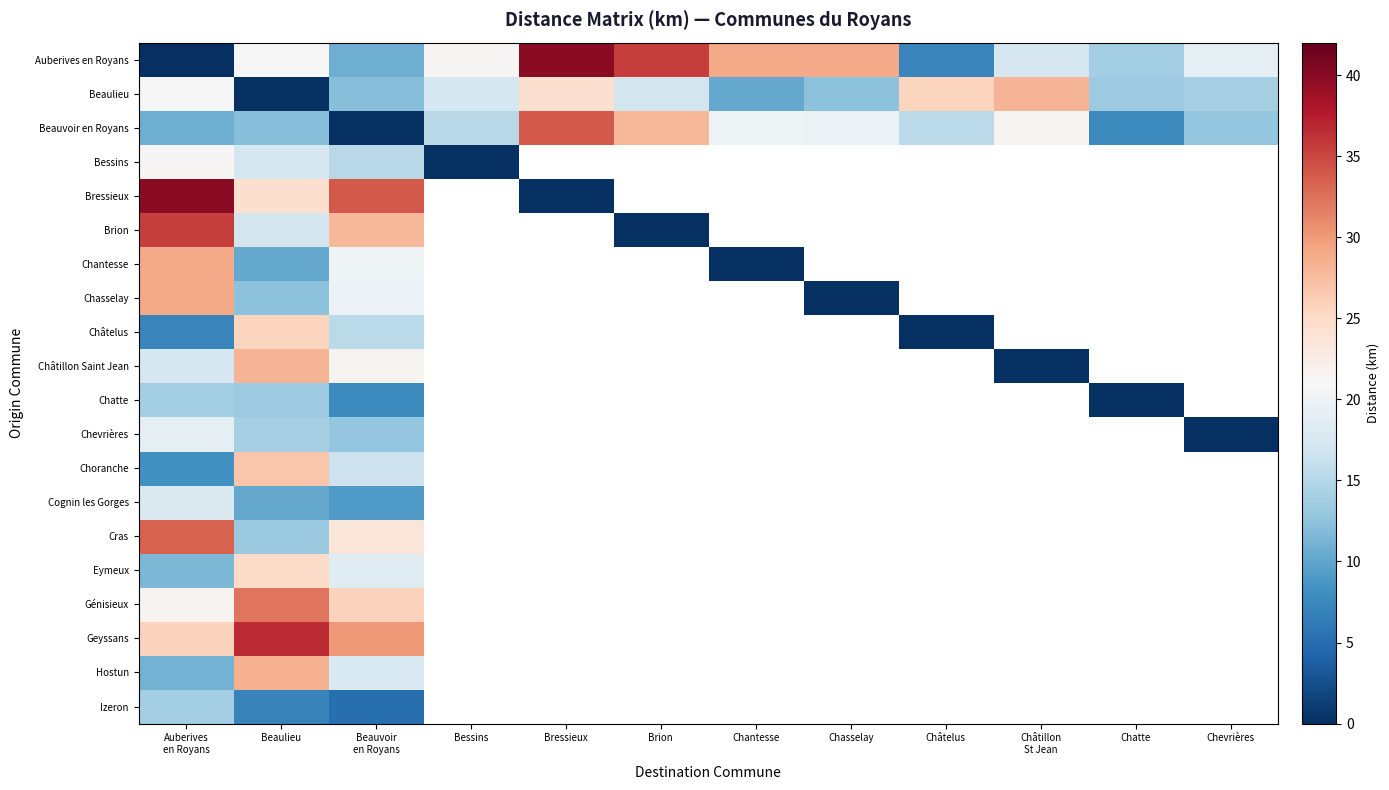

At Bressieux, list the series in order from smallest to largest.

Bressieux, Beaulieu, Beauvoir en Royans, Auberives en Royans, Bessins, Brion, Chantesse, Chasselay, Châtelus, Châtillon Saint Jean, Chatte, Chevrières, Choranche, Cognin les Gorges, Cras, Eymeux, Génisieux, Geyssans, Hostun, Izeron